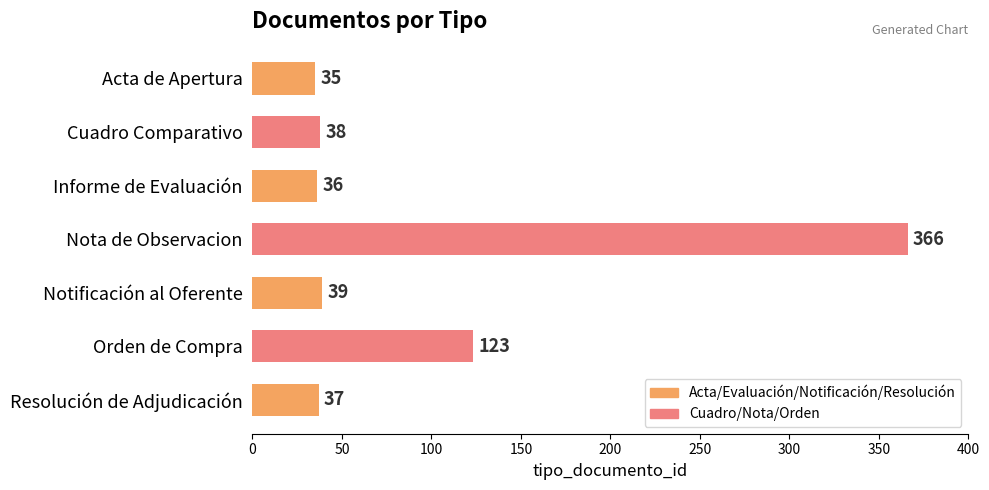

What is the label of the 2nd bar from the top?

Cuadro Comparativo